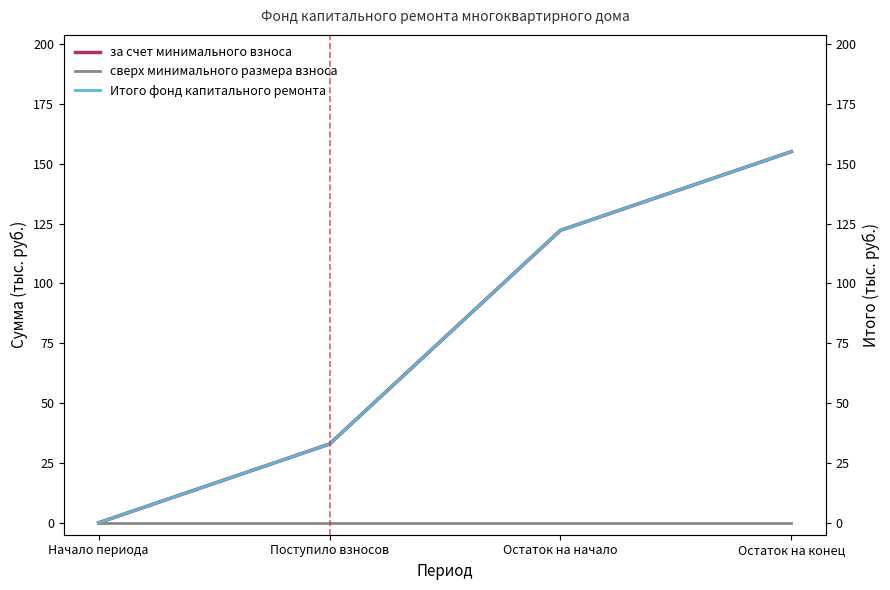

What position from the right is Начало периода?

4